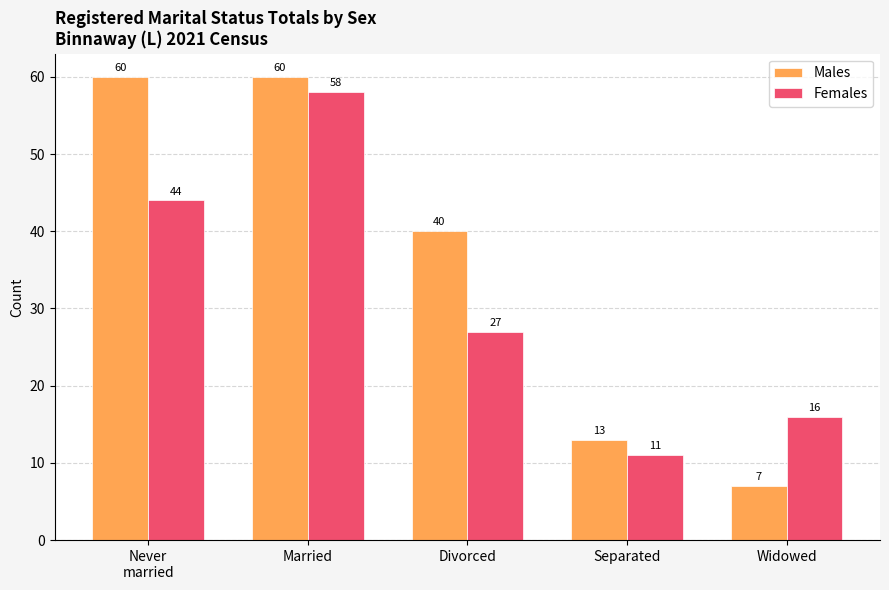

What is the smallest value displayed?

7